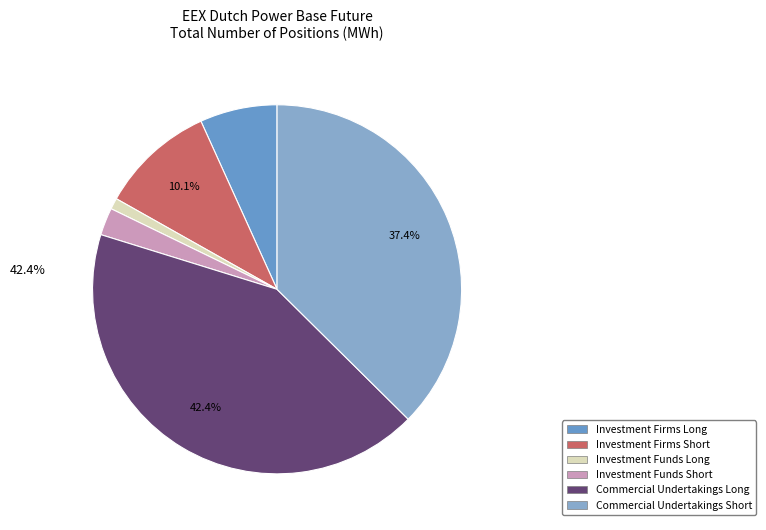

Rank the categories by value from highest to lowest.

Commercial Undertakings Long, Commercial Undertakings Short, Investment Firms Short, Investment Firms Long, Investment Funds Short, Investment Funds Long